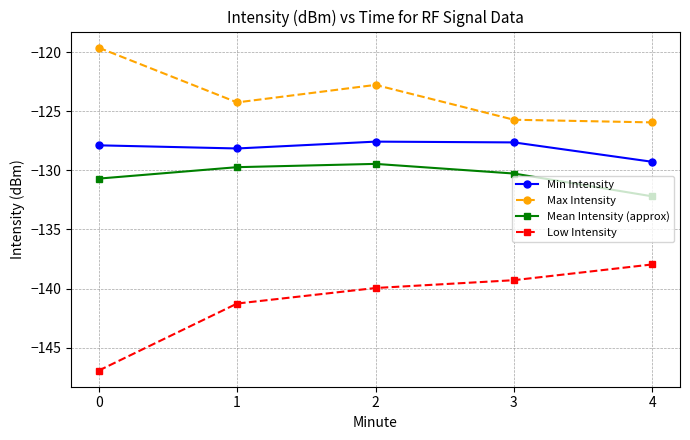

Reading left to right, what are all the values shown in this chart?

Min Intensity: 0=-127.9	1=-128.1	2=-127.6	3=-127.6	4=-129.3
Max Intensity: 0=-119.6	1=-124.2	2=-122.8	3=-125.7	4=-125.9
Mean Intensity (approx): 0=-130.7	1=-129.7	2=-129.4	3=-130.3	4=-132.2
Low Intensity: 0=-146.9	1=-141.3	2=-140.0	3=-139.3	4=-138.0